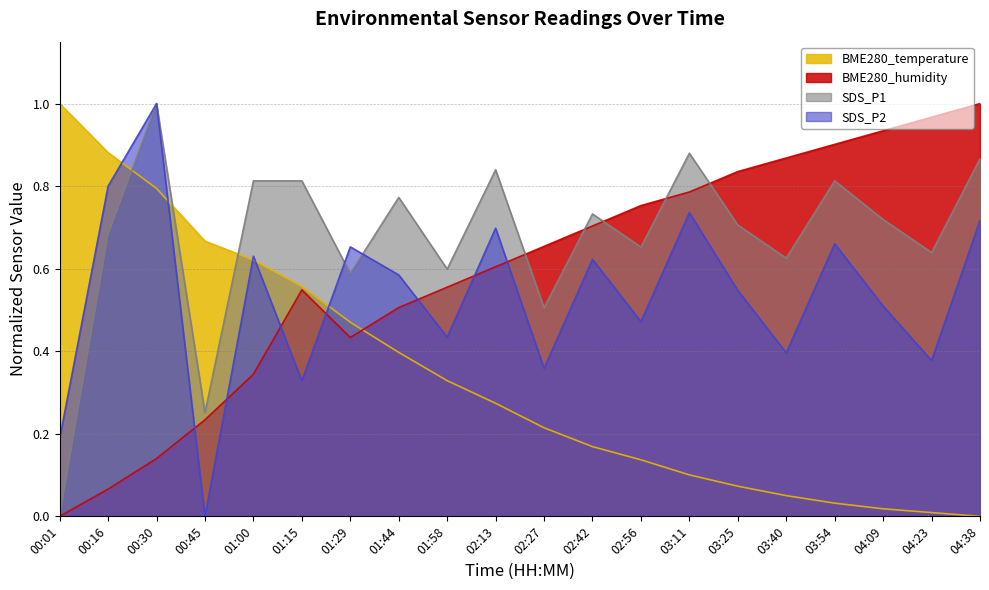

What position from the right is 00:30?

18